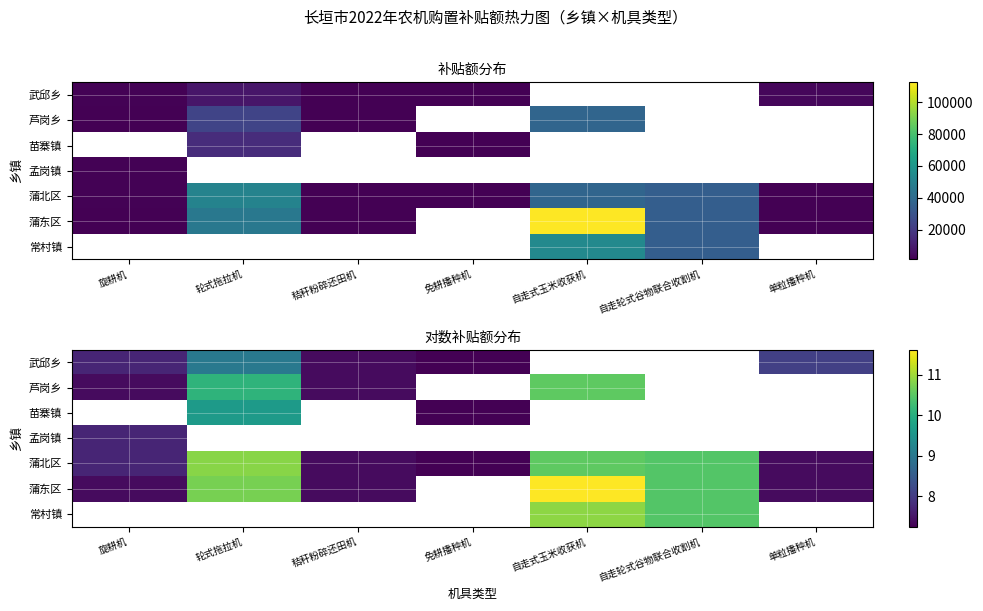

Where is 芦岗乡 nearest to the value 8?

旋耕机